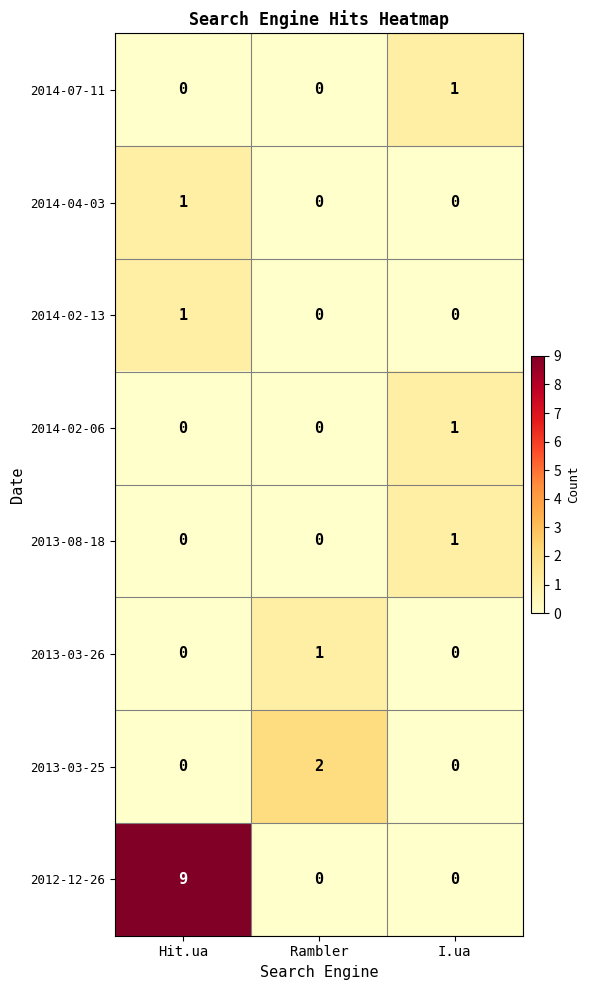

Which series changed the most between Hit.ua and Rambler?

2012-12-26